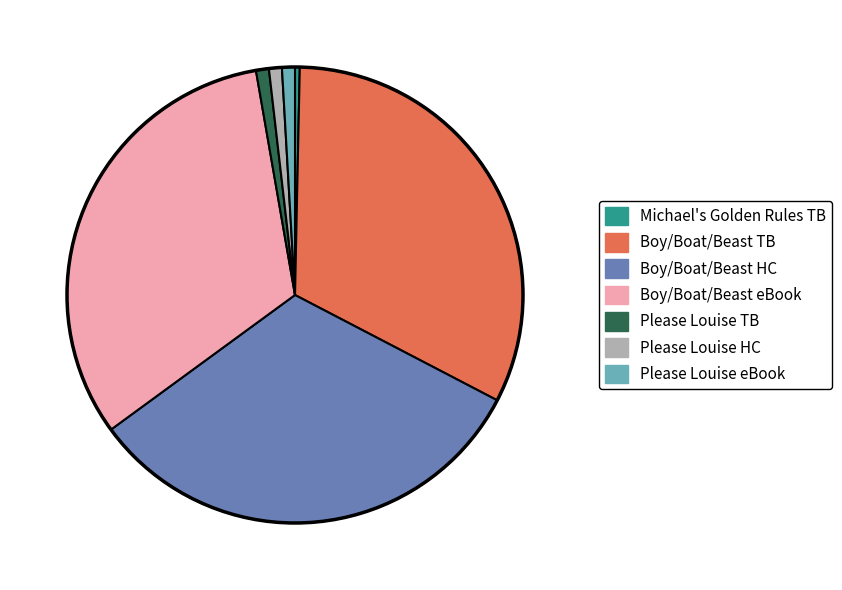

Is there a majority slice in this chart?

No